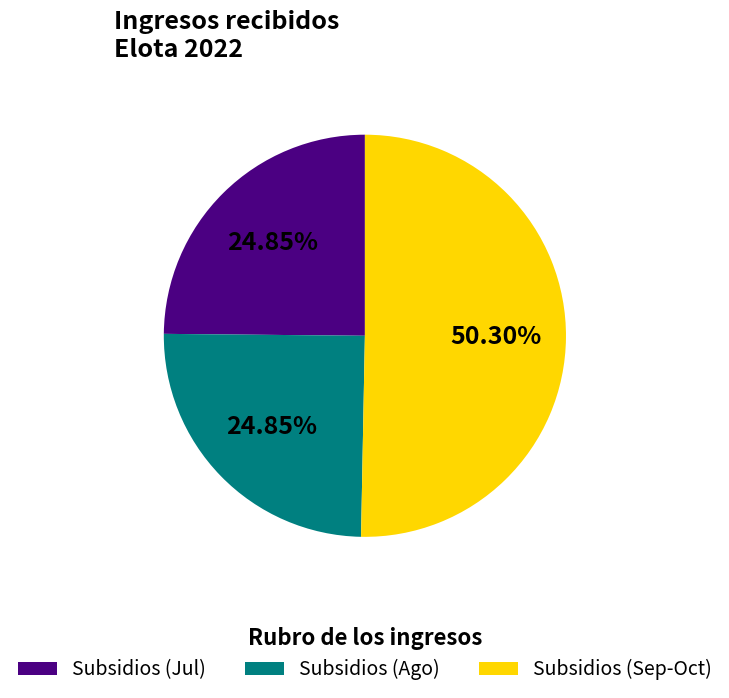

Between Subsidios (Sep-Oct) and Subsidios (Ago), which is larger?

Subsidios (Sep-Oct)